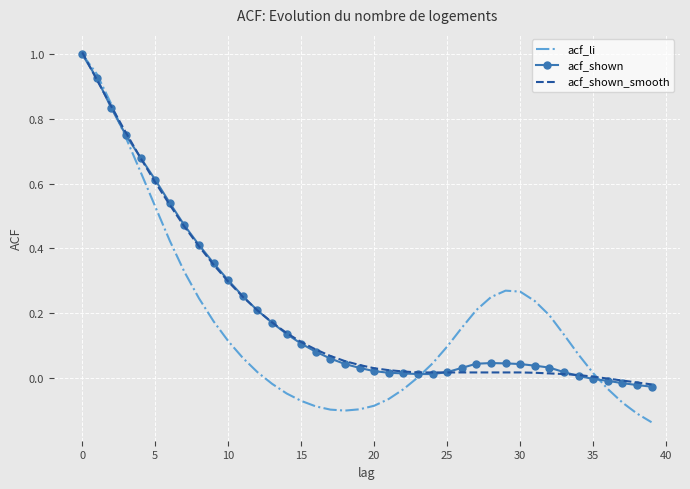

Which series has the largest range (max minus min)?

acf_li